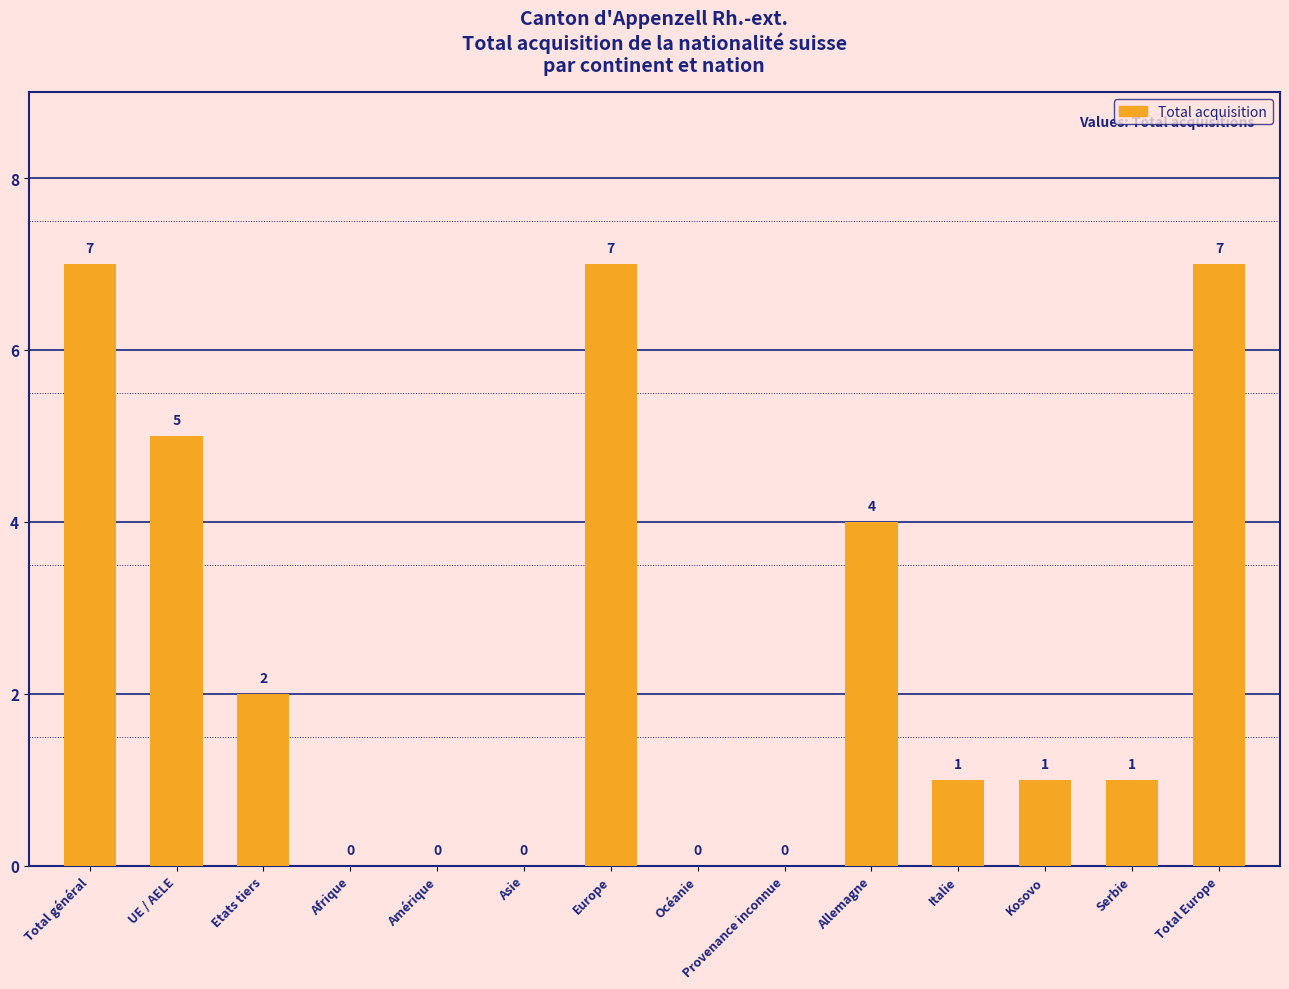

At which label does the data first exceed 1?

Total général